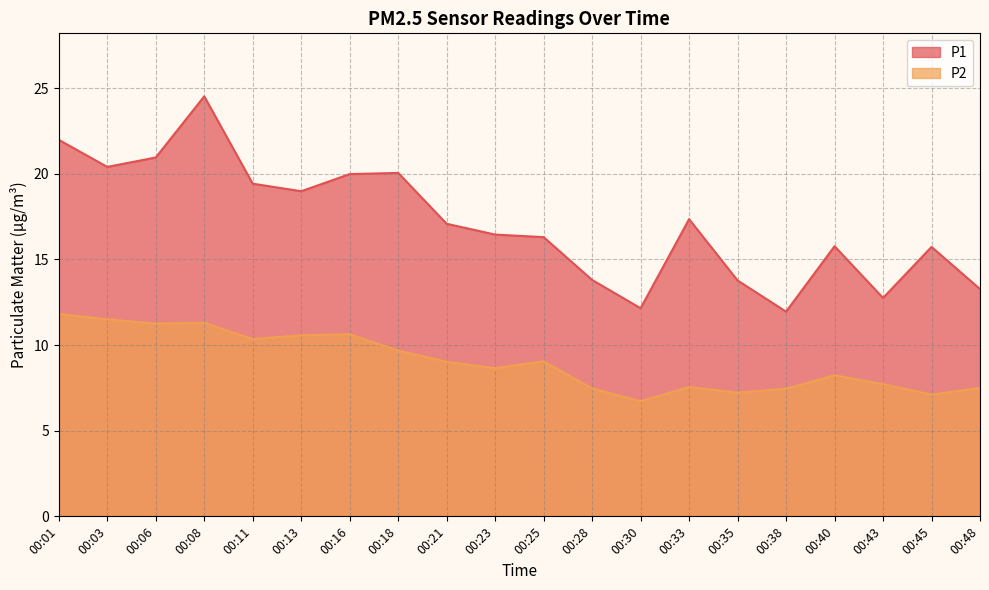

Reading right to left, what are all the values shown in this chart?

P1: 13.3	15.7	12.8	15.8	11.9	13.8	17.4	12.2	13.8	16.3	16.4	17.1	20.1	20.0	19.0	19.4	24.5	20.9	20.4	22.0
P2: 7.5	7.1	7.7	8.2	7.5	7.2	7.5	6.7	7.5	9.1	8.7	9.0	9.7	10.6	10.6	10.3	11.3	11.2	11.5	11.8